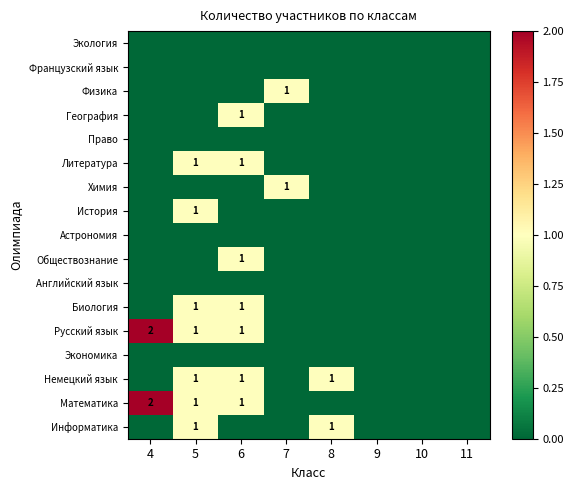

The Литература series shows 1 at 5. True or false?

True